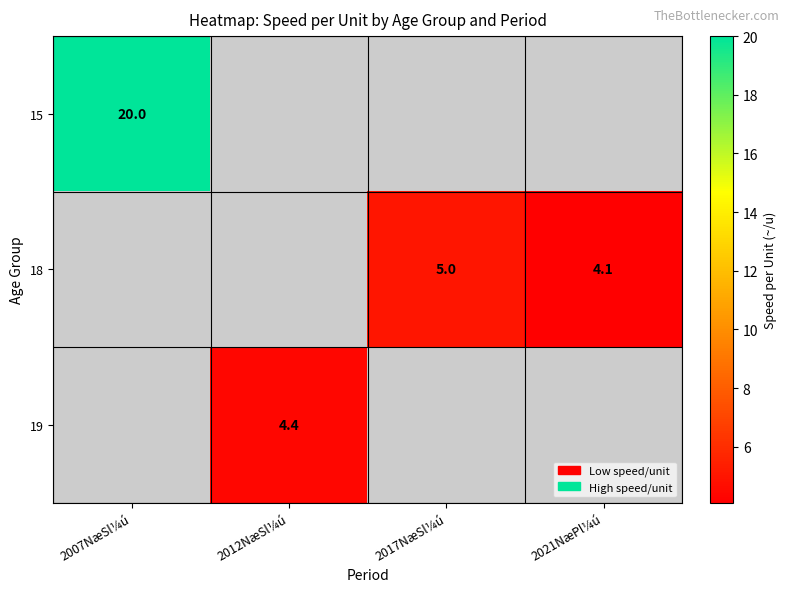

The value of 18 at 2021NæPl¼ú is 6.7. True or false?

False